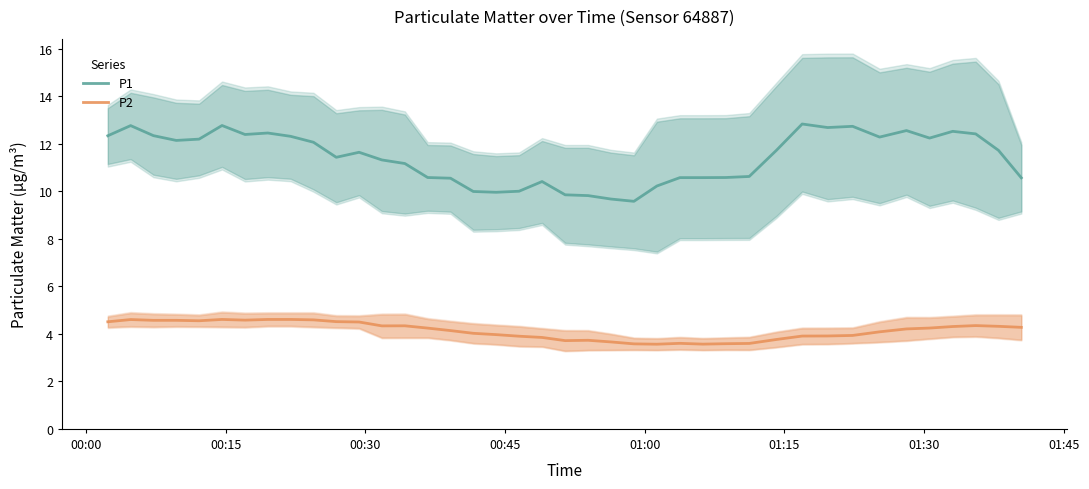

How many values in the P2 series exceed 4?

24